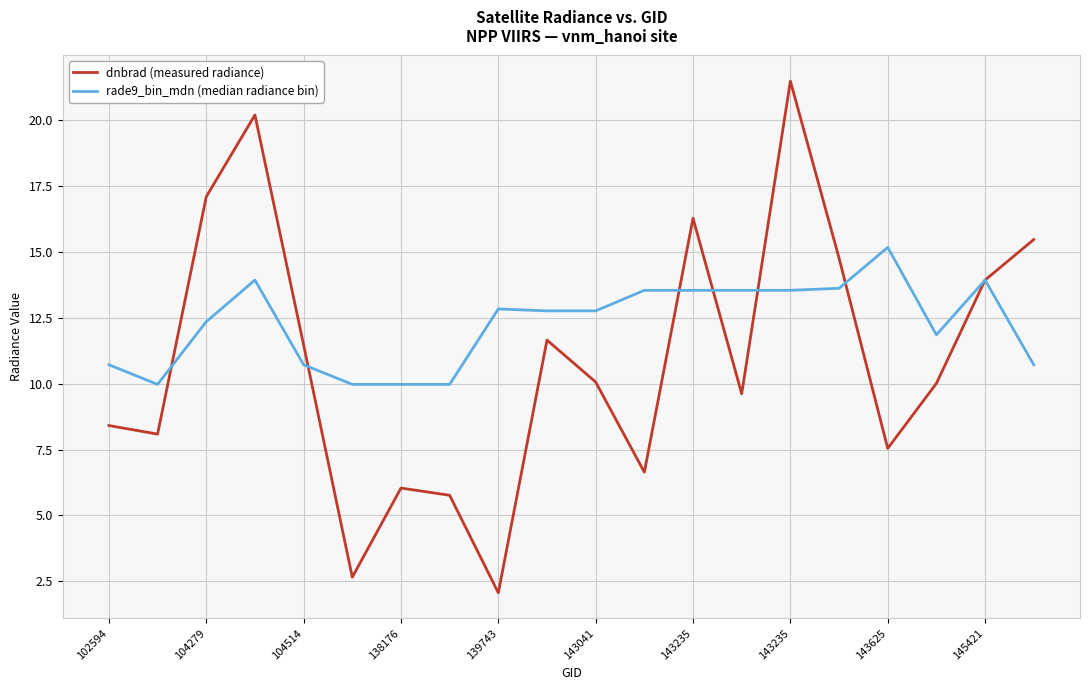

What is the difference between the second highest and second lowest values in the dnbrad (measured radiance) series?

17.6